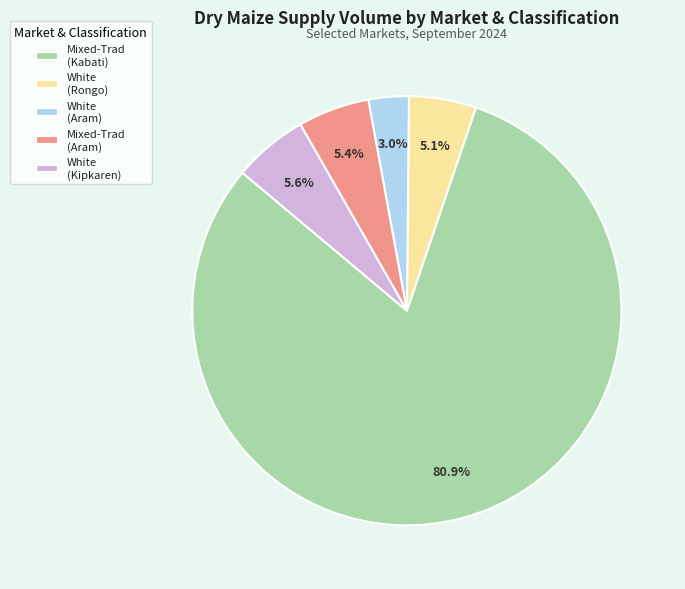

Which slice is the largest?

Mixed-Trad (Kabati)